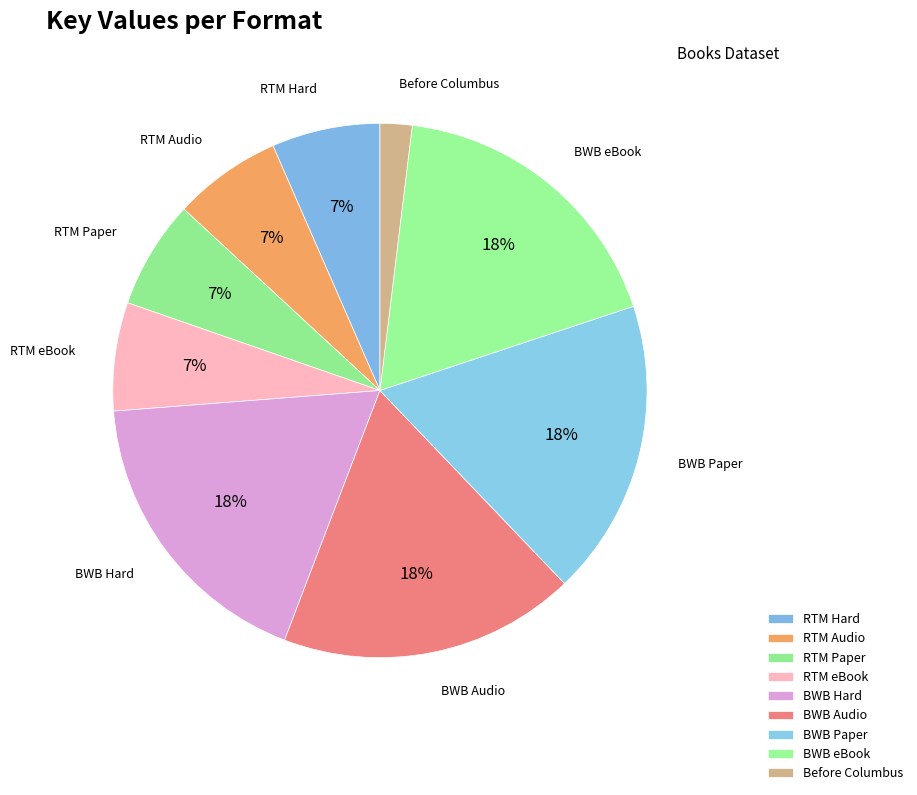

Does any single category account for the majority?

No